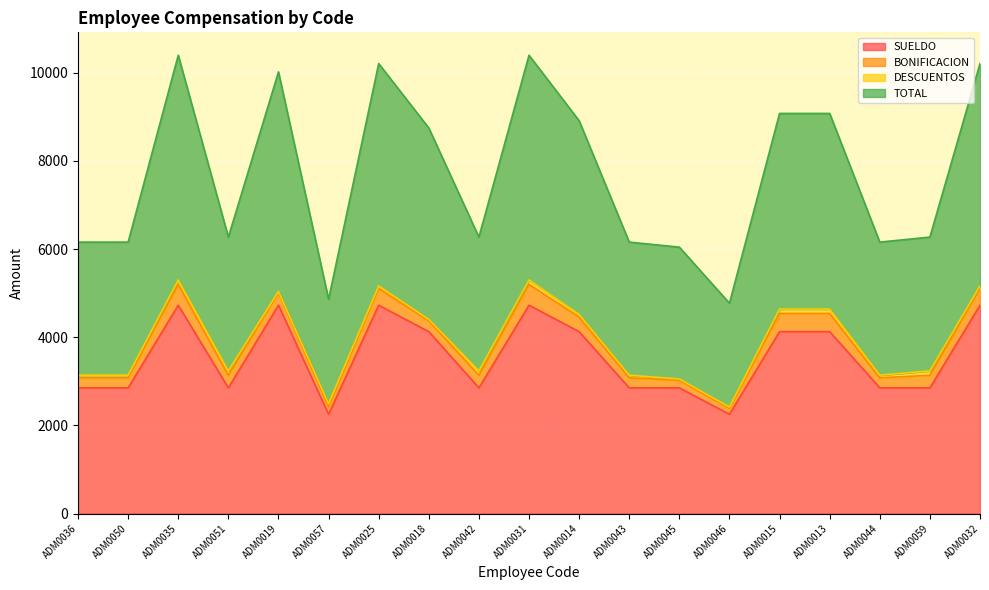

Rank the categories by TOTAL value from lowest to highest.

ADM0046, ADM0057, ADM0045, ADM0036, ADM0050, ADM0043, ADM0044, ADM0051, ADM0042, ADM0059, ADM0018, ADM0014, ADM0015, ADM0013, ADM0019, ADM0025, ADM0032, ADM0035, ADM0031